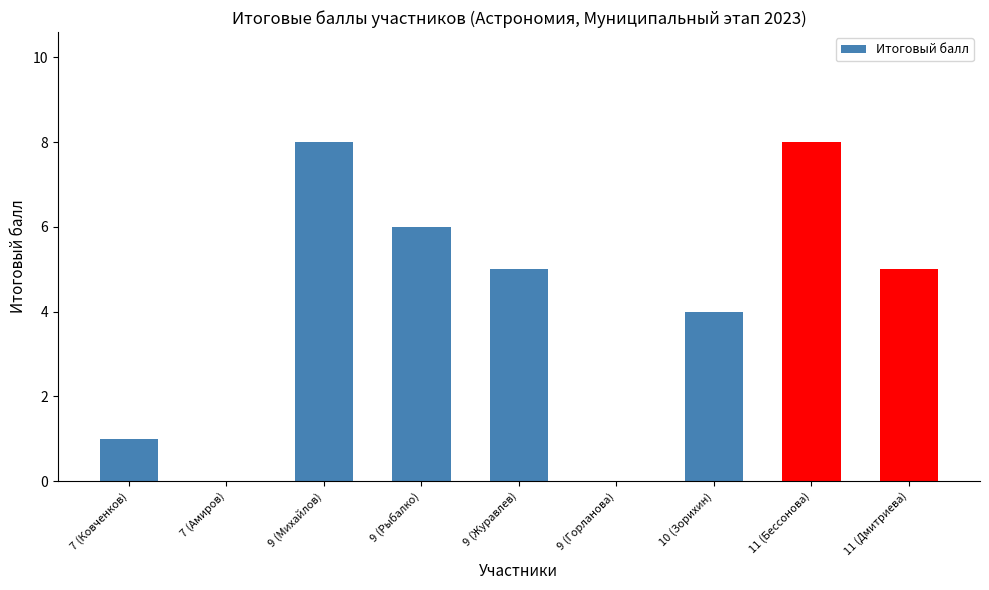

Reading right to left, what are all the values shown in this chart?

5	8	4	0	5	6	8	0	1